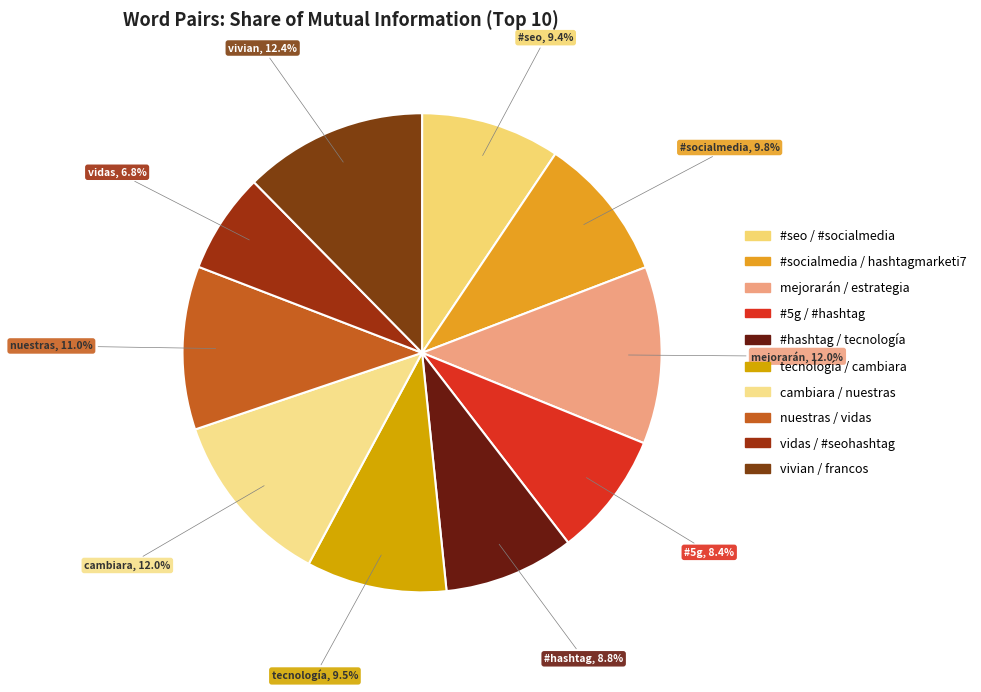

Count the number of slices in the pie.

10